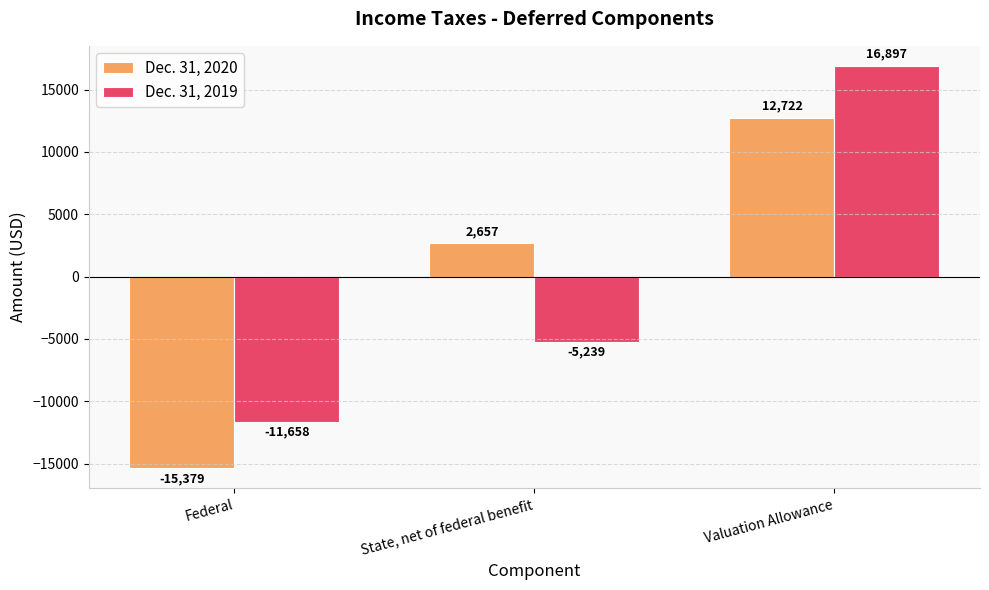

Count the Dec. 31, 2019 values in the range -11658 to 16897.

3